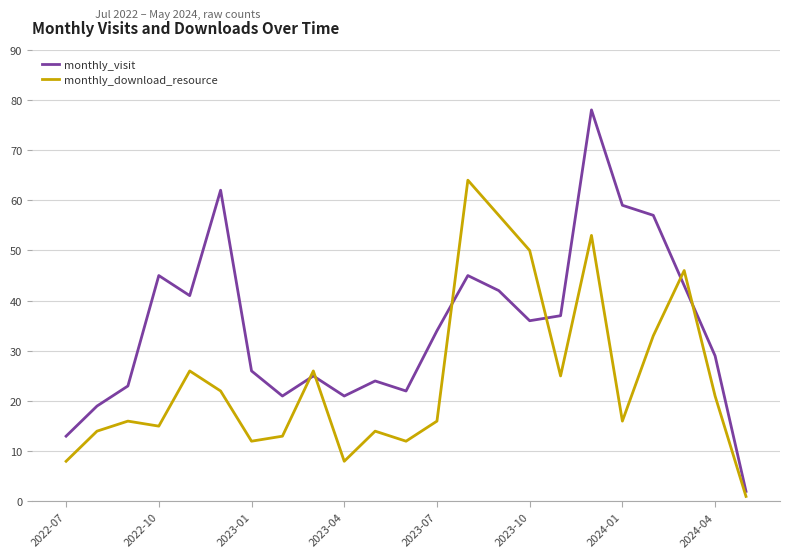

Which series has the widest spread of values?

monthly_visit